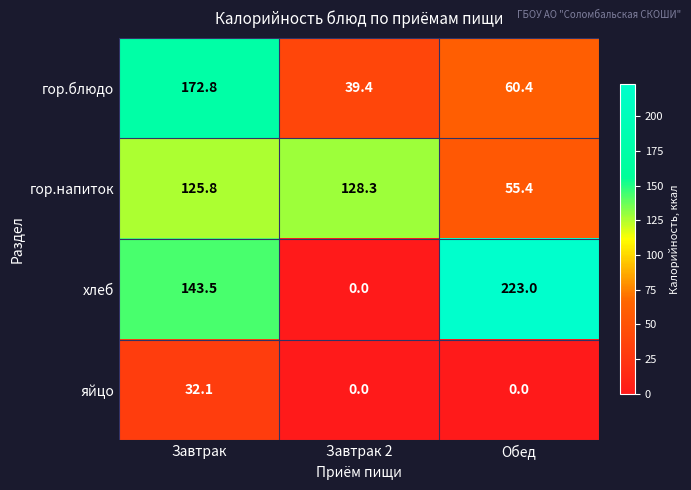

Rank the categories by хлеб value from highest to lowest.

Обед, Завтрак, Завтрак 2